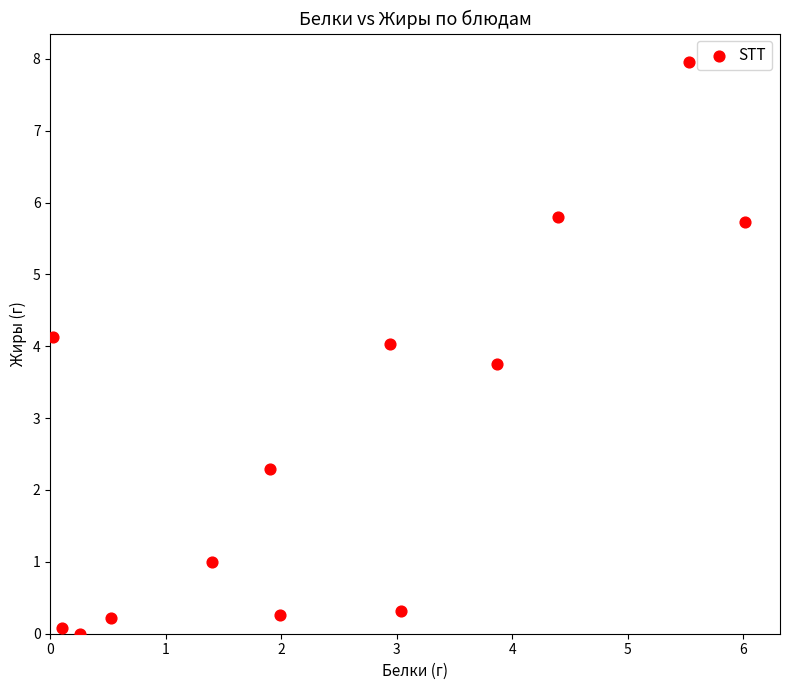

What is the range of Y values (max minus min)?

8.0